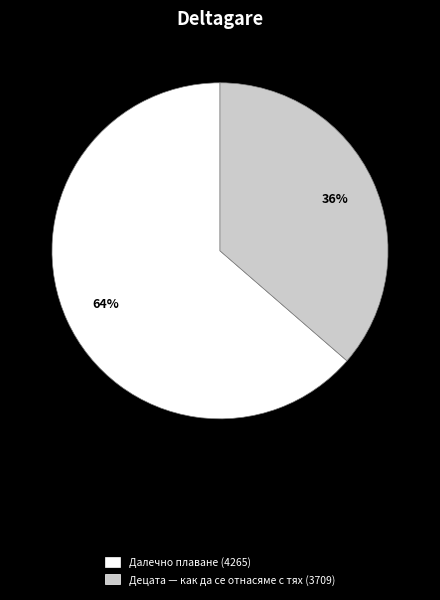

Does any single category account for the majority?

Yes